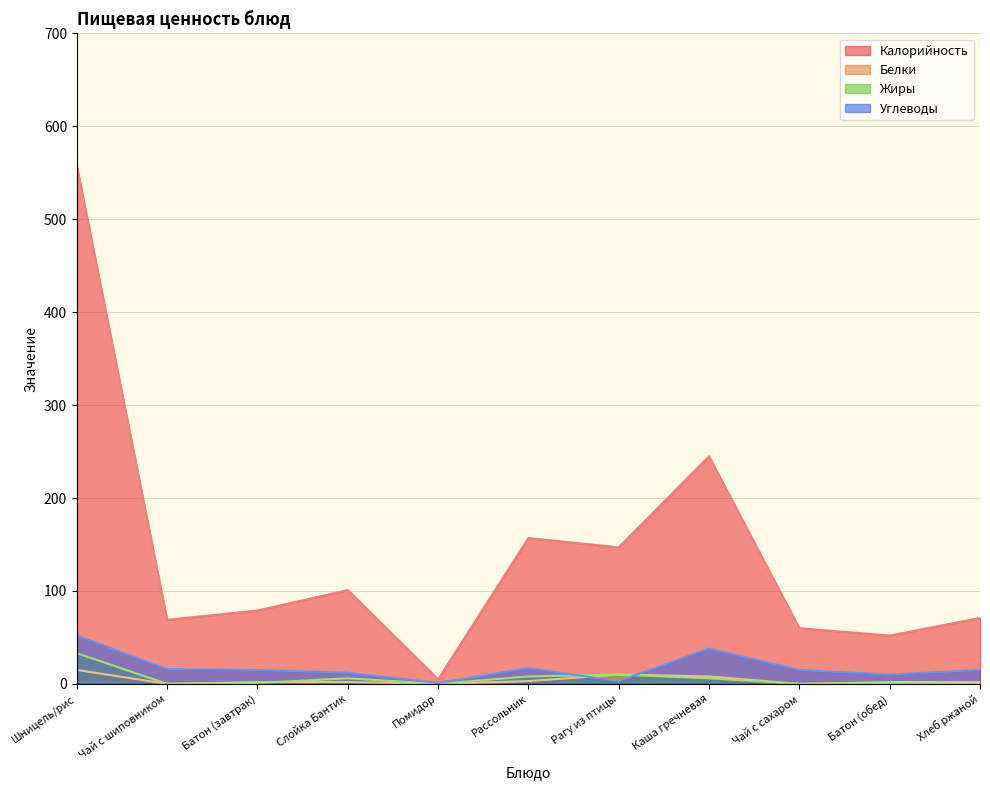

At which label does Калорийность reach its minimum?

Помидор